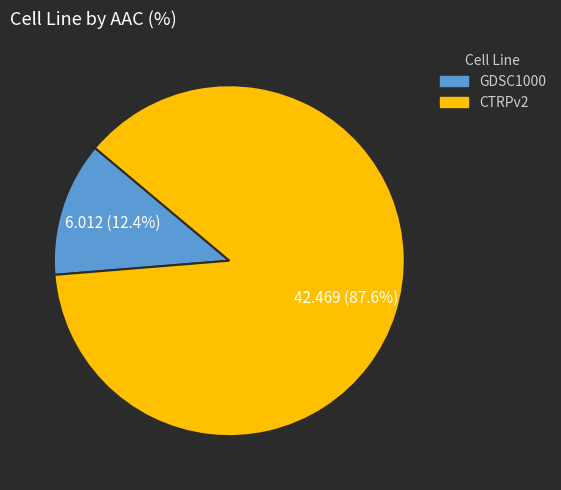

Does CTRPv2 account for over 50% of the chart?

Yes